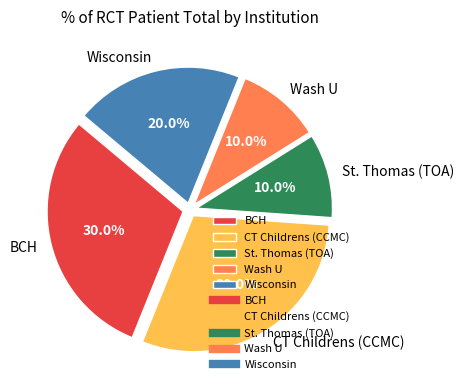

Do CT Childrens (CCMC) and BCH together represent more than half of the pie?

Yes